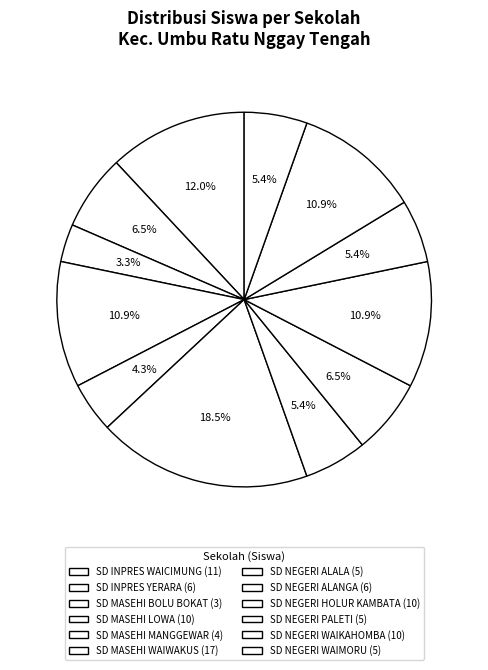

How many segments does this pie chart have?

12